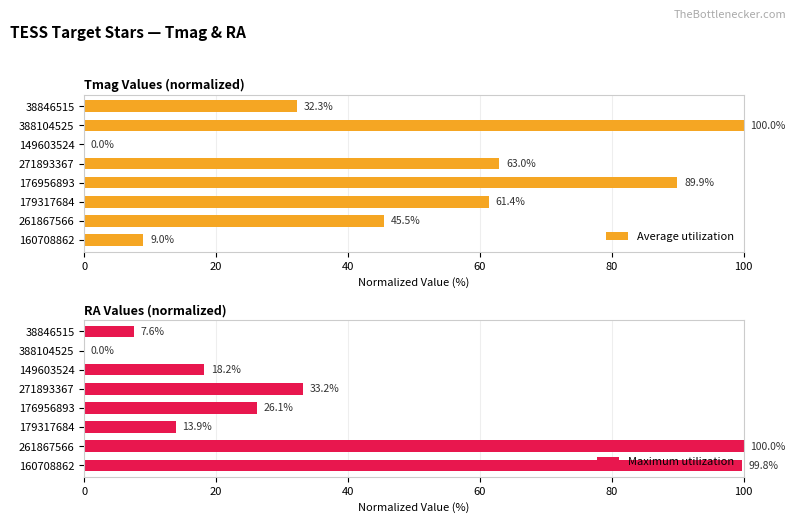

Are the bars horizontal?

Yes